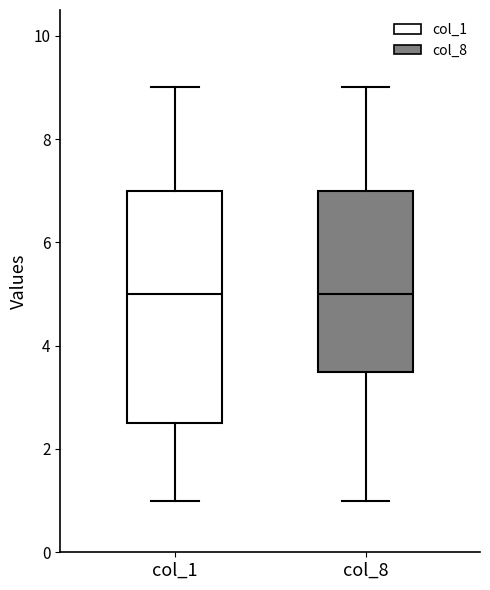

Where does the upper whisker of the box for col_1 end on the y-axis? The values are not printed on the chart, so give them approximately, as read against the axis.

9.0